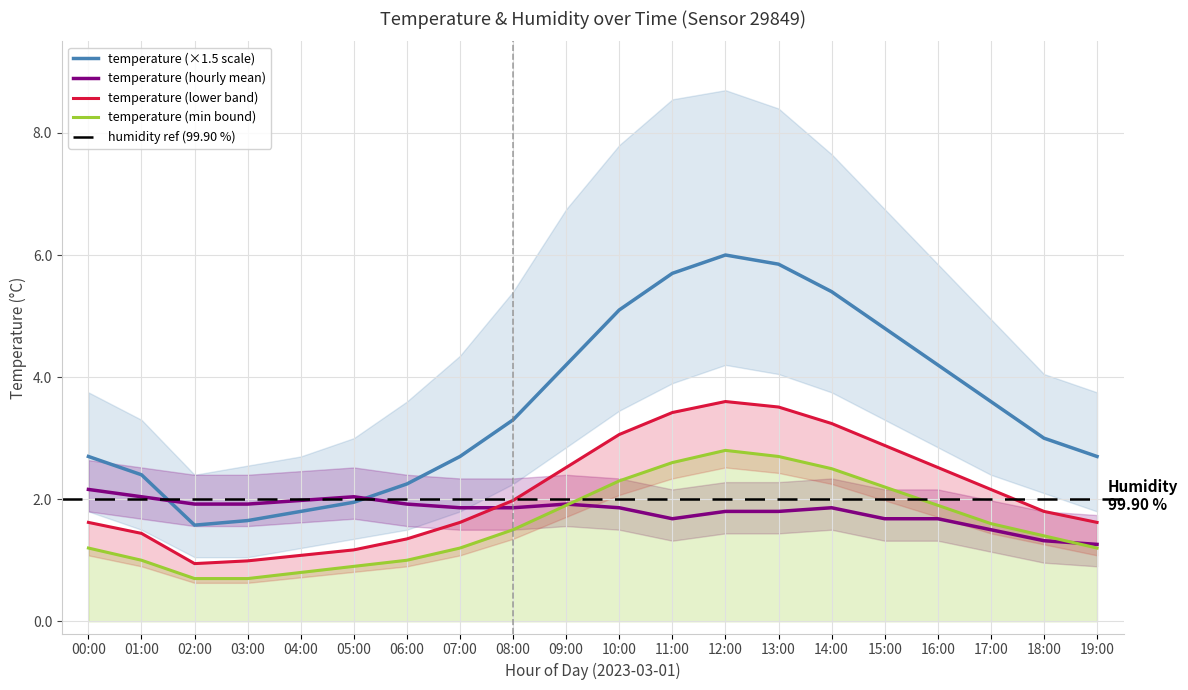

What is the sum of the temp_lower values at 08:00 and 03:00?

2.2